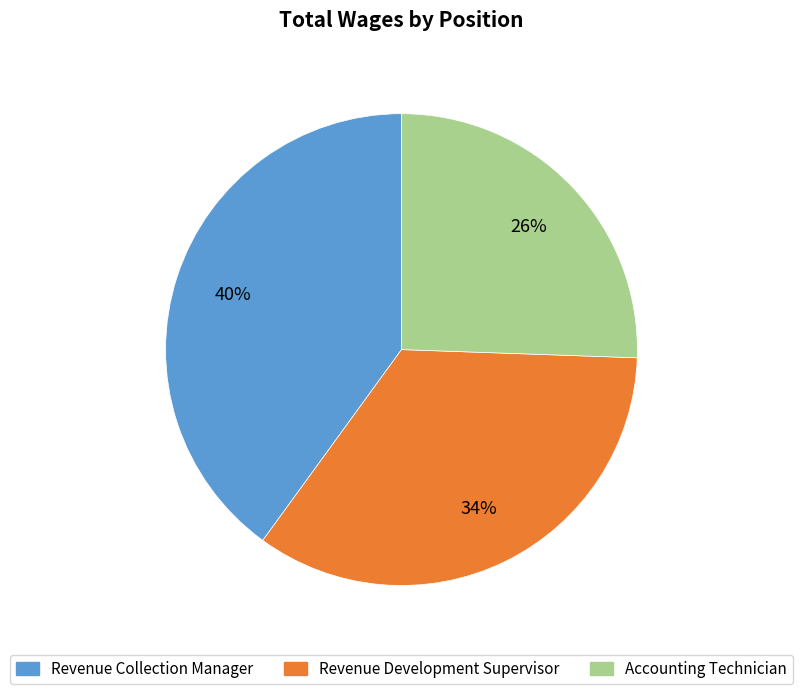

True or false: Revenue Development Supervisor accounts for 34% of the total.

True